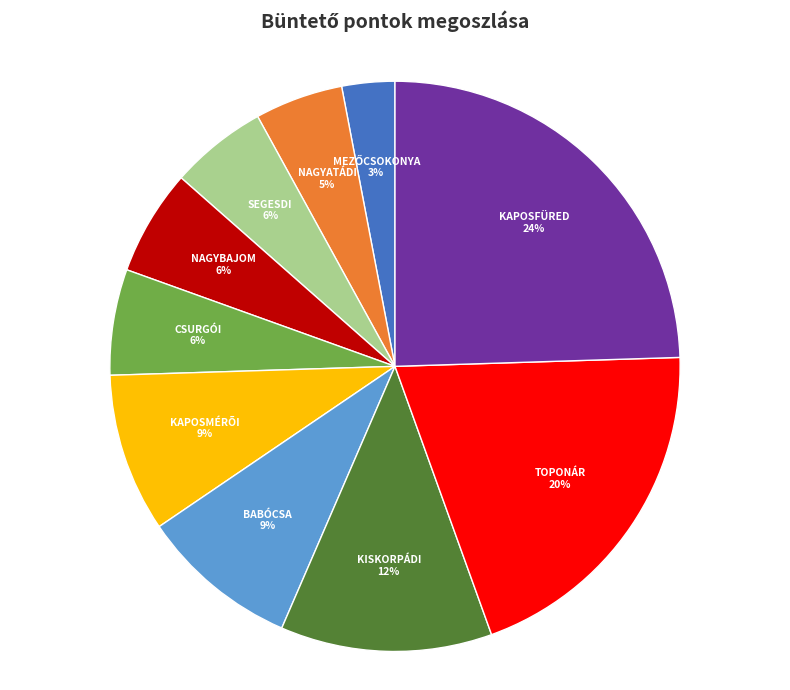

Is there a majority slice in this chart?

No